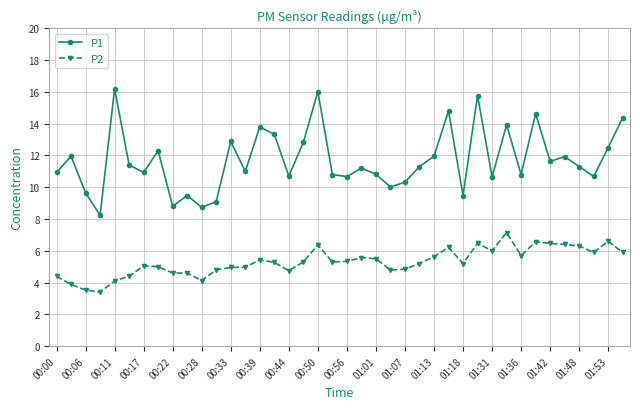

Count the number of categories in the chart.

40